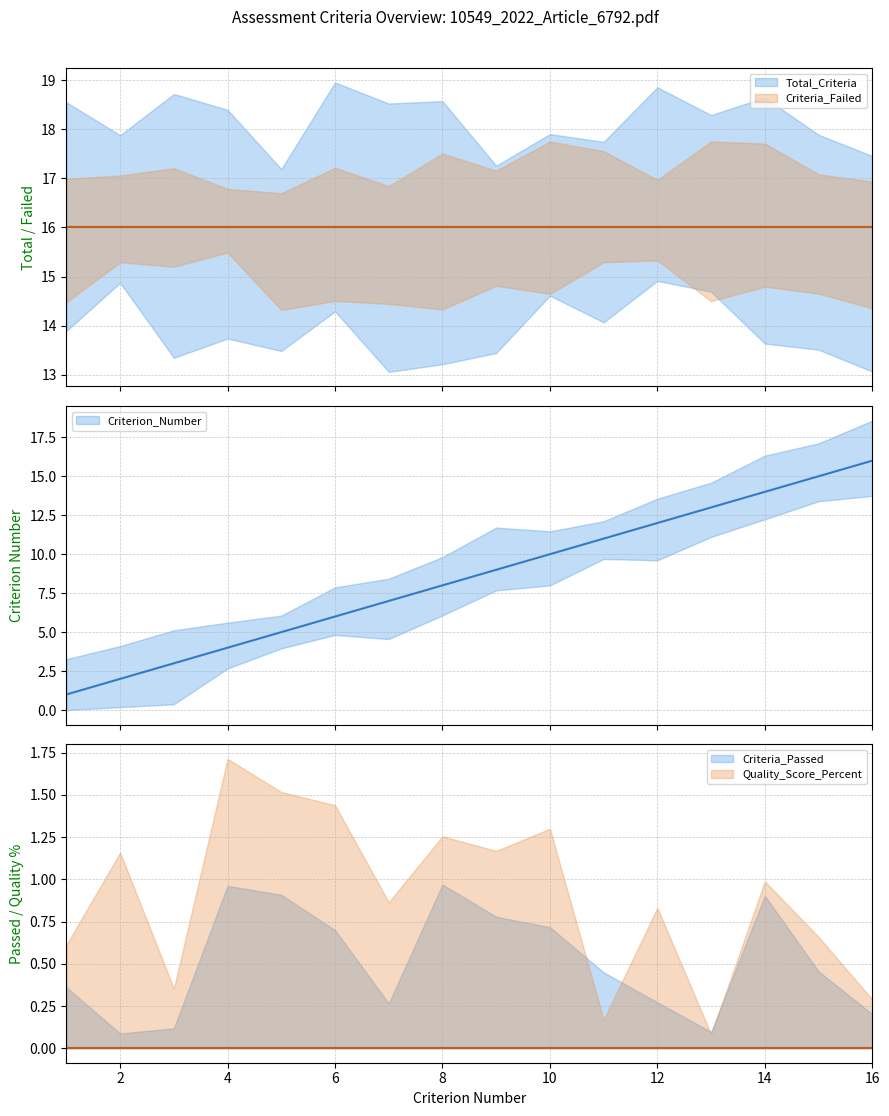

Is it true that Criteria_Passed equals 0 at 2?

True